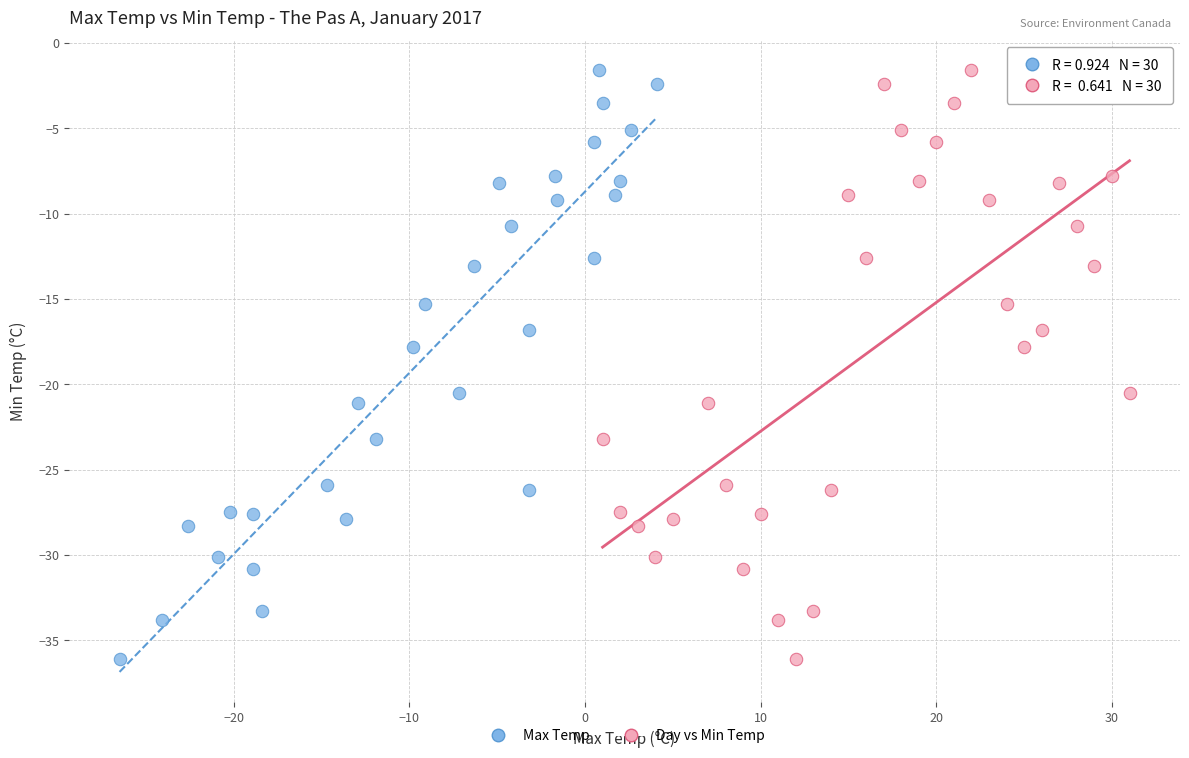

What are all the series names shown in the legend?

Max Temp, Day vs Min Temp